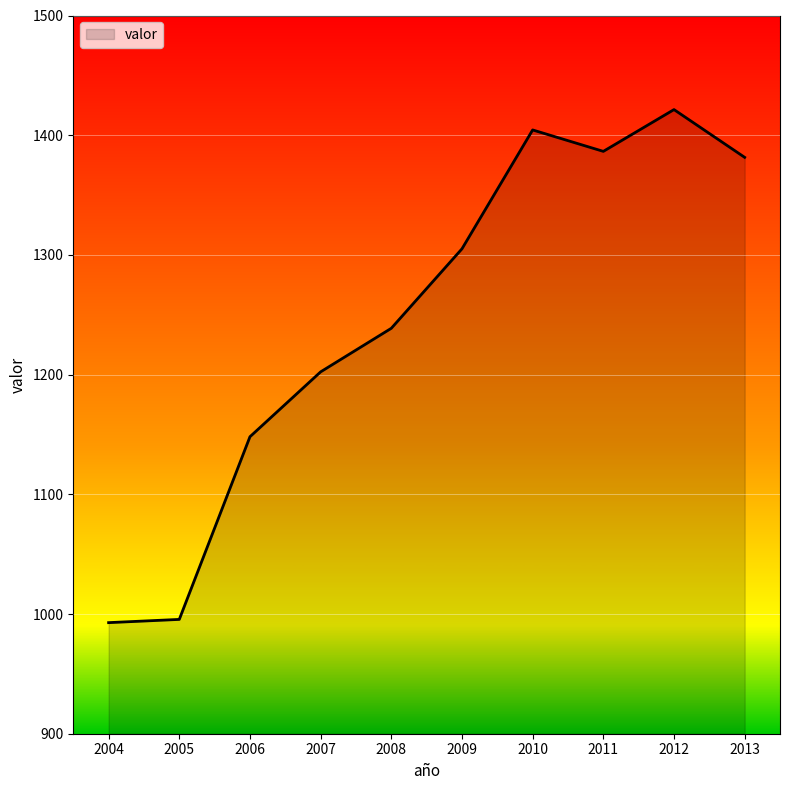

At which category does the chart reach its peak across all series?

2012